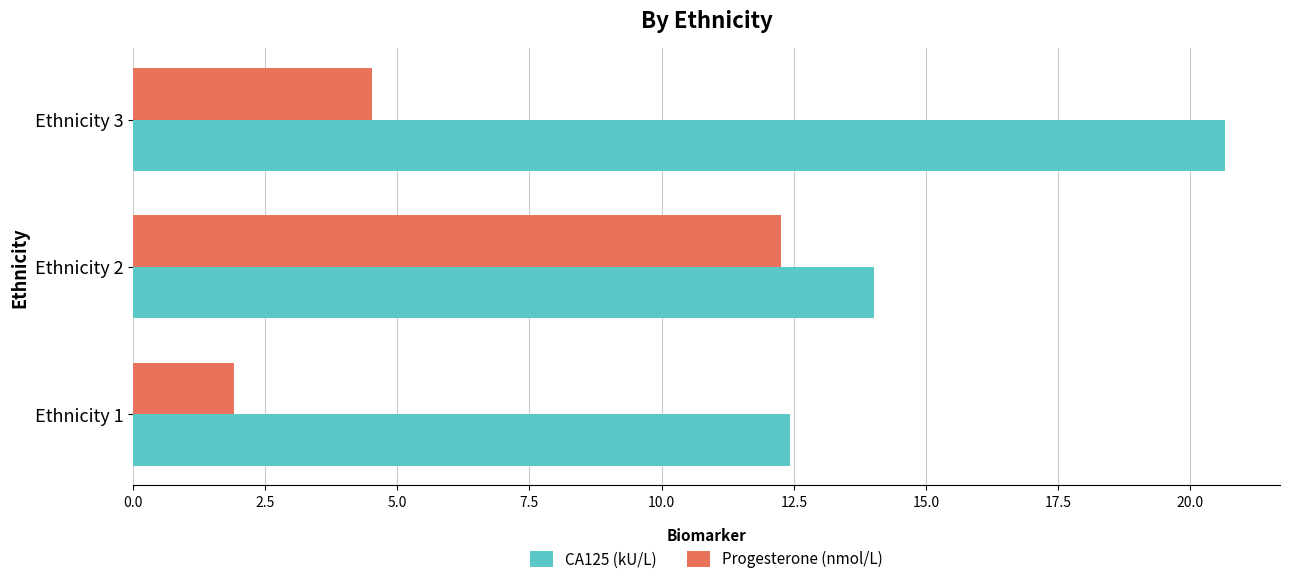

What is the minimum value for Progesterone (nmol/L)?

1.9